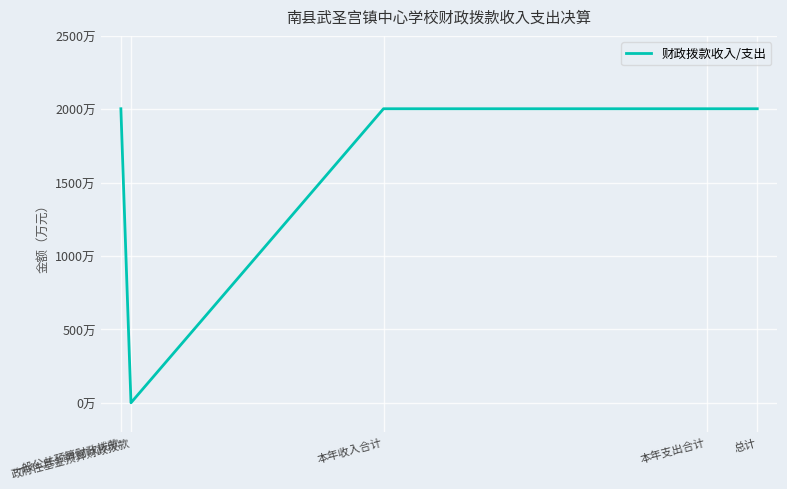

Rank the categories by value from lowest to highest.

政府性基金预算财政拨款, 一般公共预算财政拨款, 本年收入合计, 本年支出合计, 总计